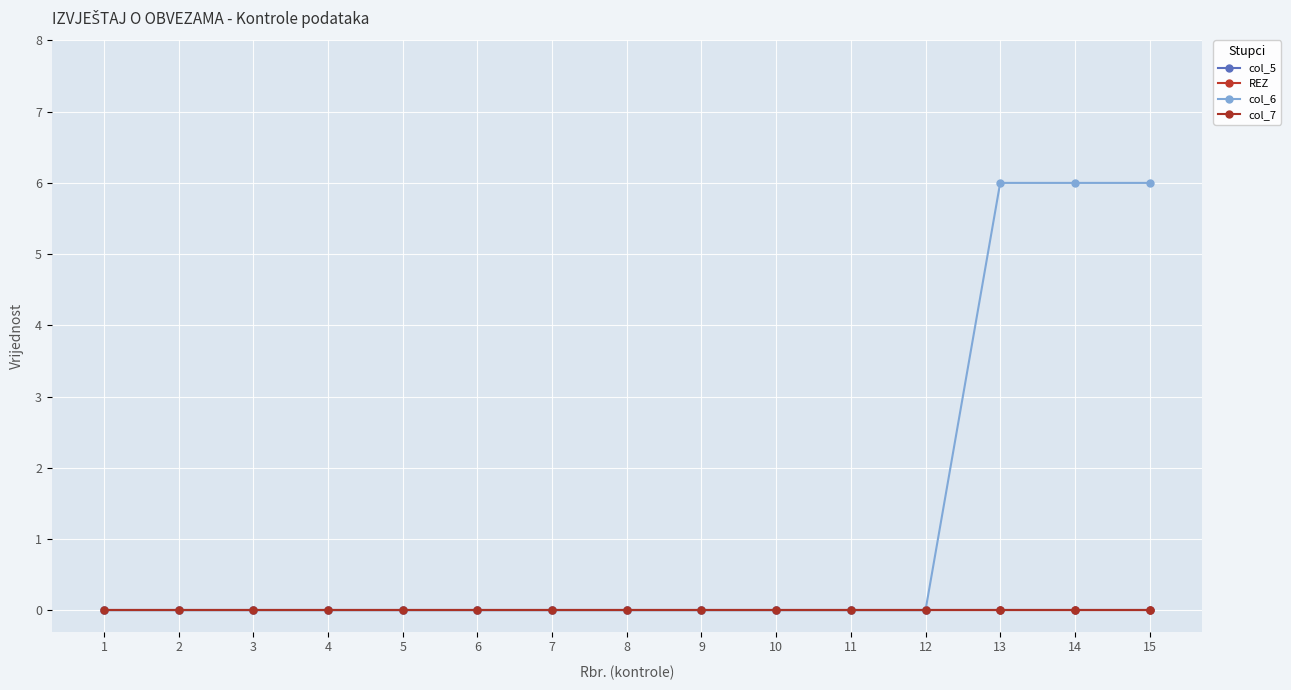

Is this an area chart (filled region under the line)?

No